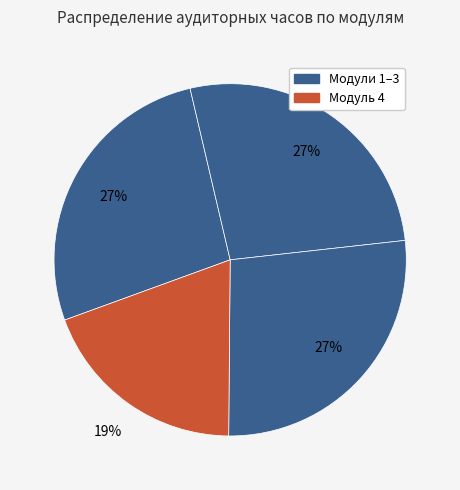

Is there a majority slice in this chart?

No